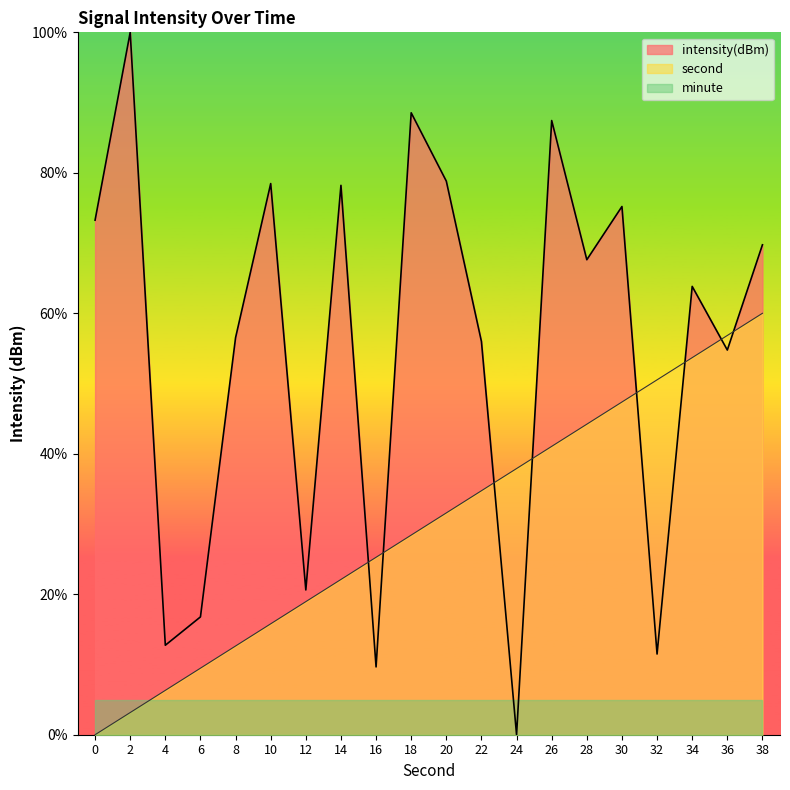

What is the sum of the intensity values at 16 and 2?

109.7